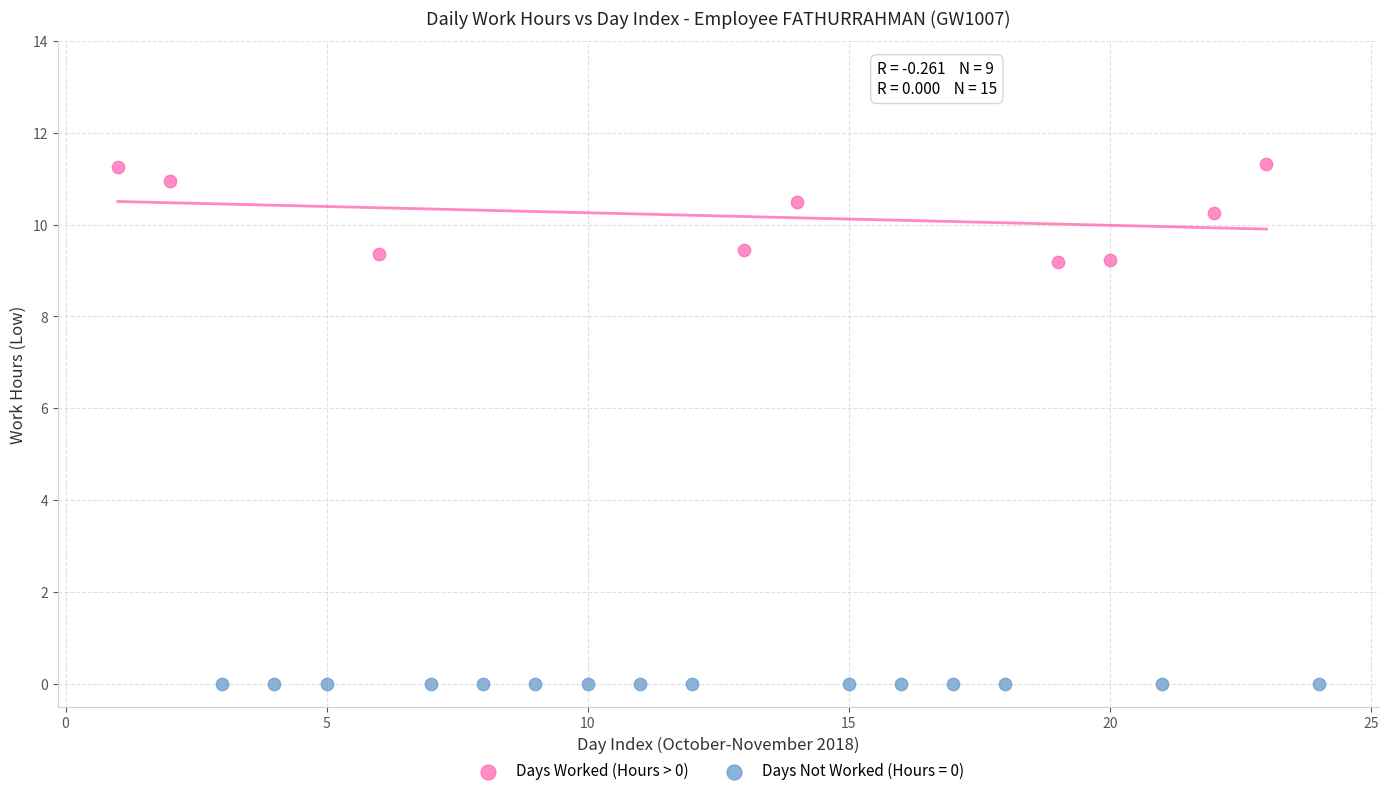

Which series contains the lowest Y value?

Days Not Worked (Hours = 0)